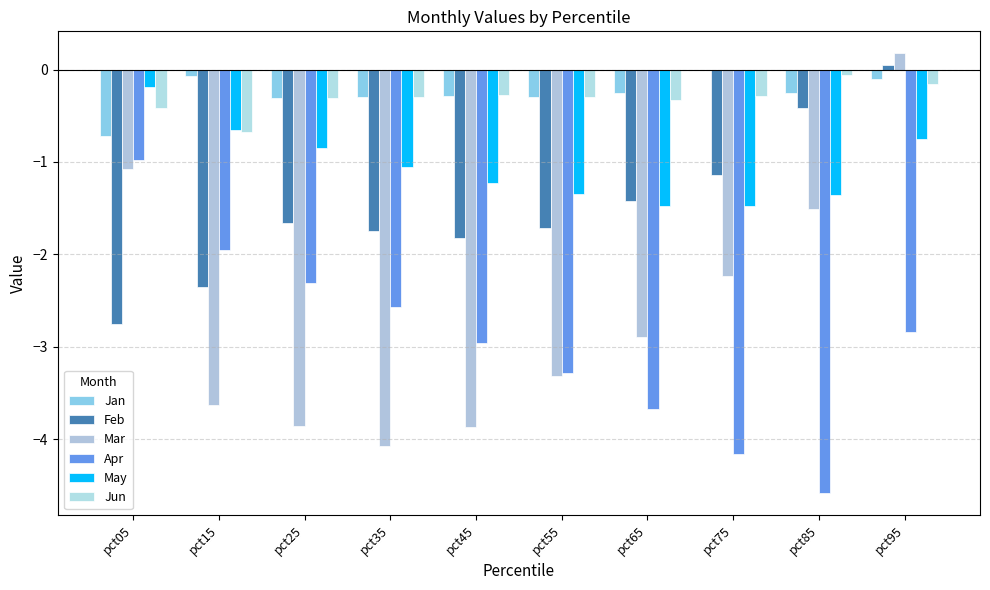

What are all the series names shown in the legend?

Jan, Feb, Mar, Apr, May, Jun